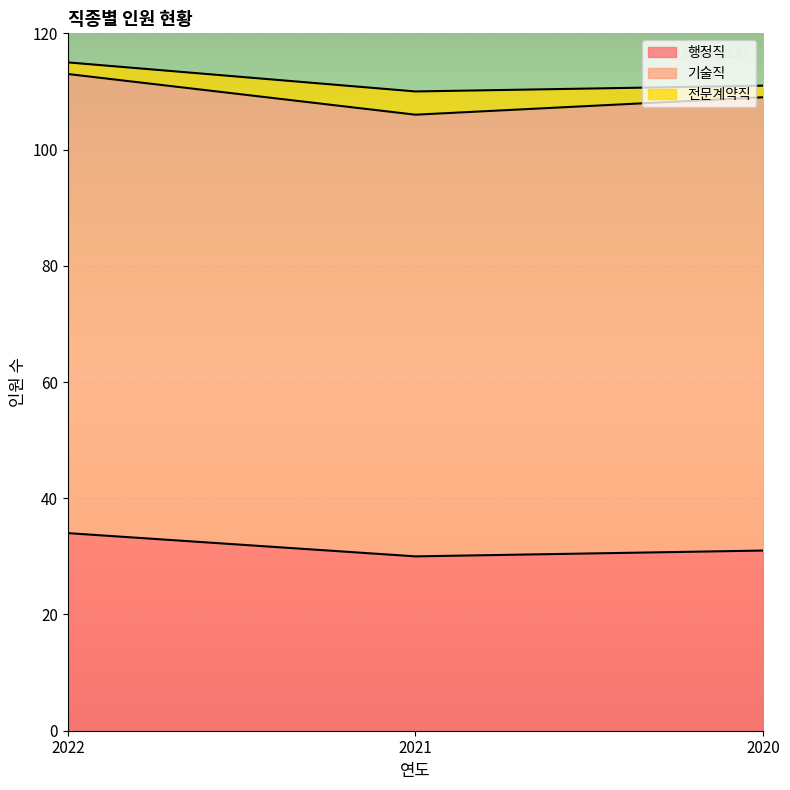

At how many categories does at least one series exceed 44?

3